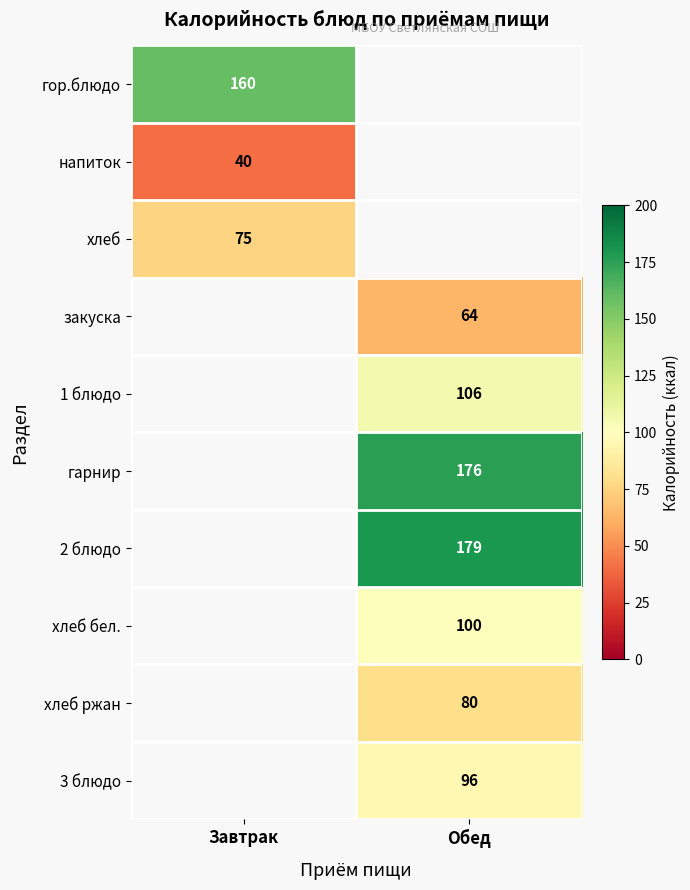

What is the difference between the highest and lowest values at Завтрак?

120.0